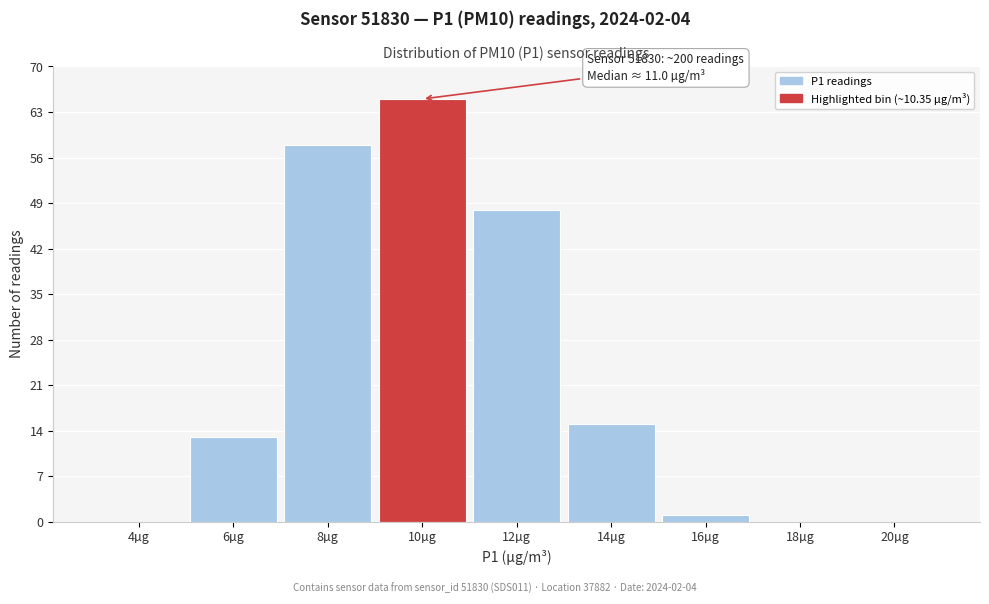

Reading right to left, transcribe all the data shown in this chart.

20µg=0	18µg=0	16µg=1	14µg=15	12µg=48	10µg=65	8µg=58	6µg=13	4µg=0